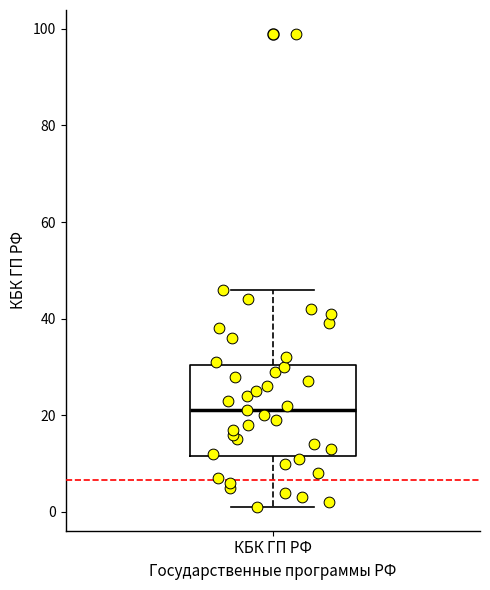

Read this box plot against the y-axis: the position of the median line, the range covered by the box, and the ends of both whiskers. The values are not printed on the chart, so give them approximately, as read against the axis.

median 22, box 12 to 30, whiskers 2 to 46